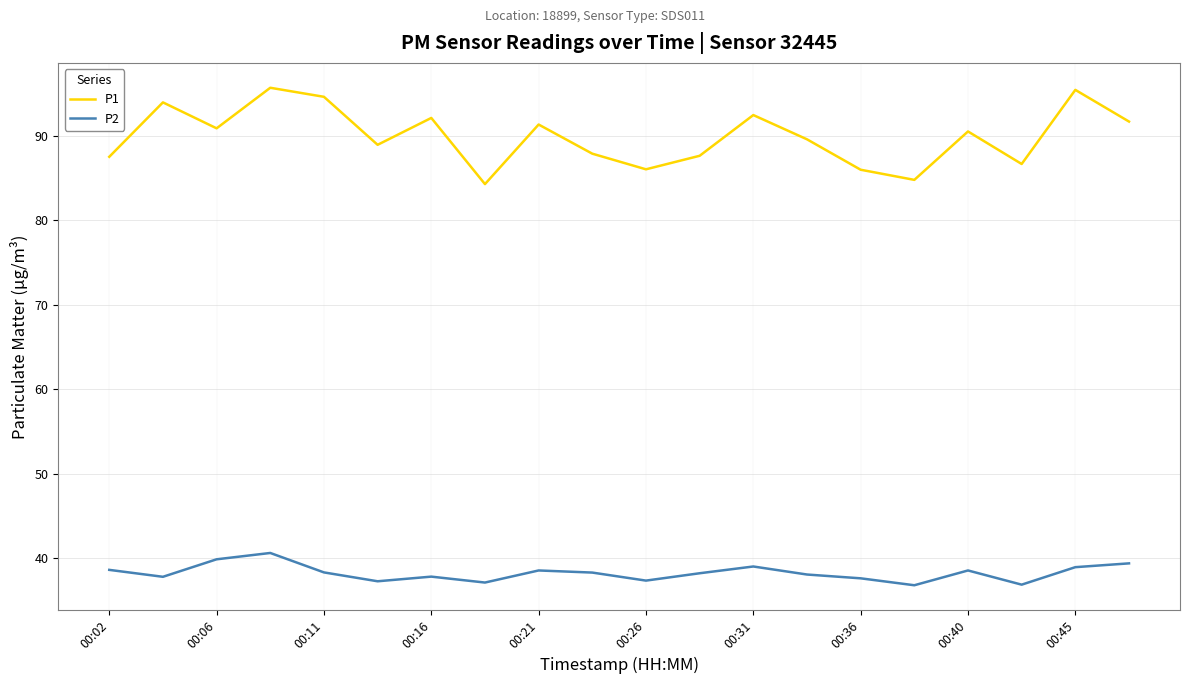

True or false: P2 and P1 intersect in this chart.

False